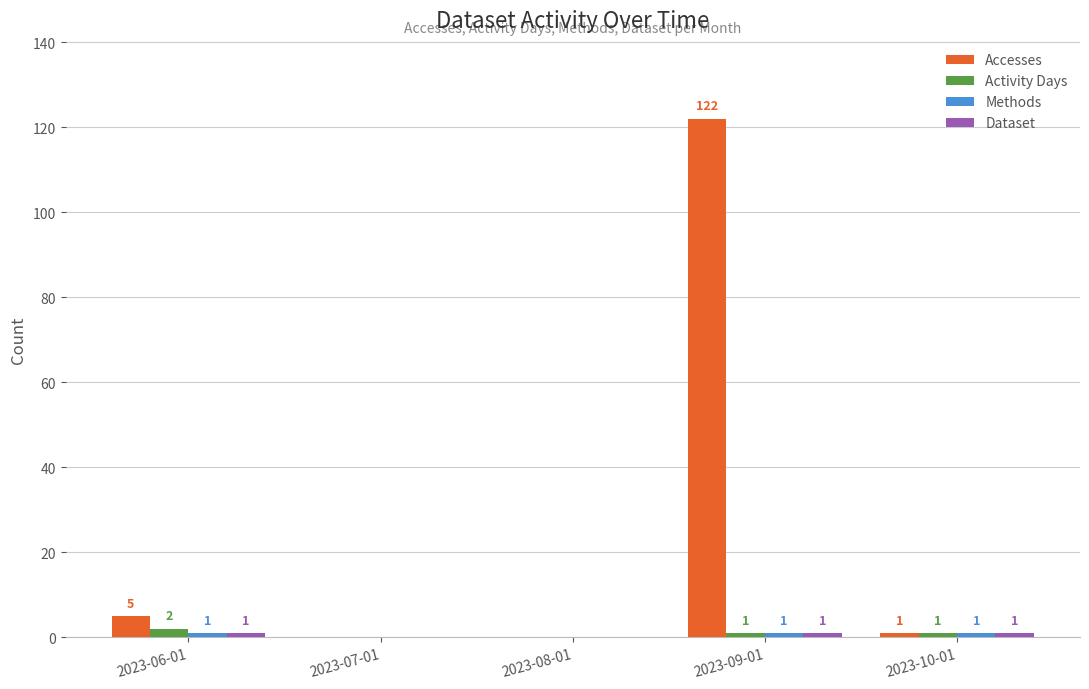

Which series has the largest total across all categories?

Accesses